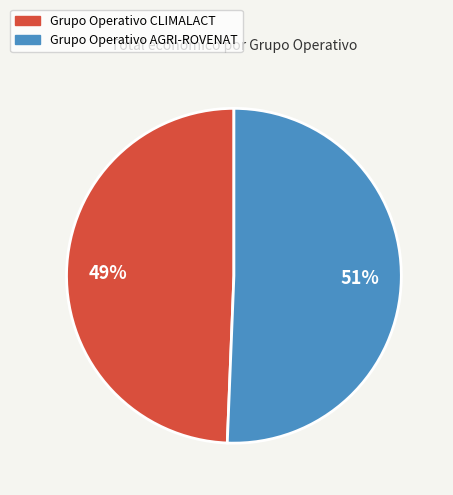

Combined, do Grupo Operativo CLIMALACT and Grupo Operativo AGRI-ROVENAT account for over 50%?

Yes